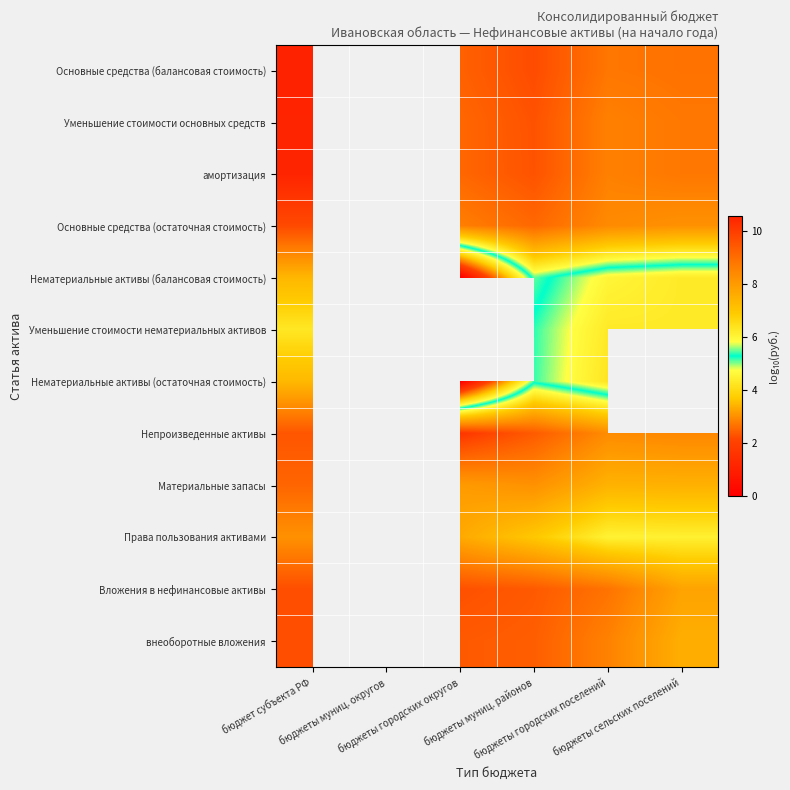

At бюджет субъекта РФ, list the series in order from smallest to largest.

Уменьшение стоимости нематериальных активов, Нематериальные активы (остаточная стоимость), Нематериальные активы (балансовая стоимость), Права пользования активами, Материальные запасы, Непроизведенные активы, Вложения в нефинансовые активы, внеоборотные вложения, Основные средства (остаточная стоимость), Уменьшение стоимости основных средств, амортизация, Основные средства (балансовая стоимость)